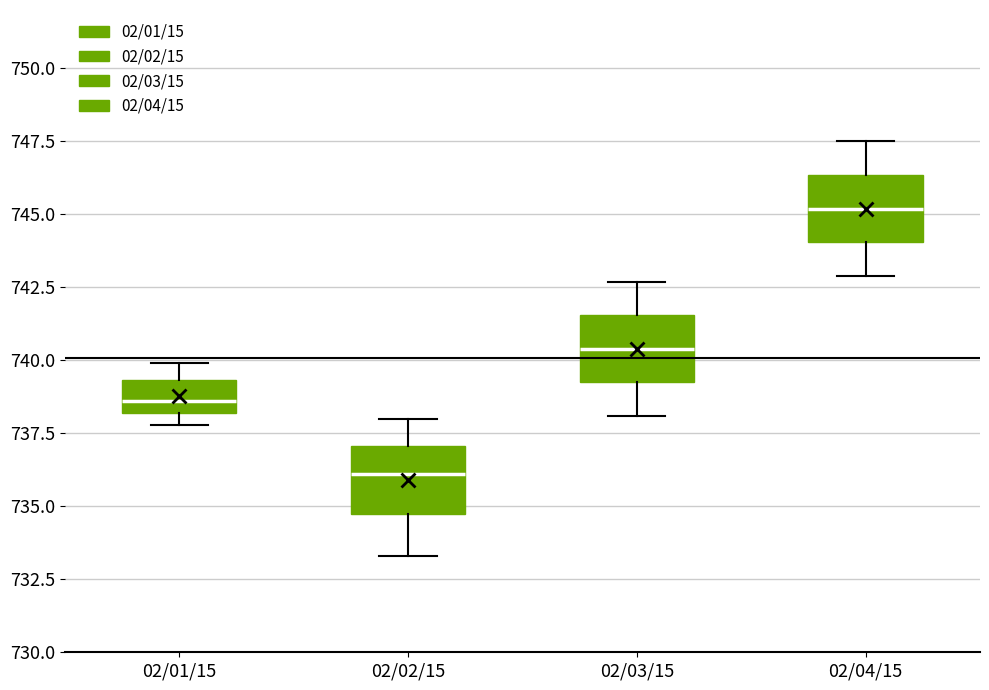

Reading left to right, transcribe this box plot: for each box, give where its median line is, the range the box spans, and where its two whiskers end, as read against the y-axis. The values are not printed on the chart, so give them approximately, as read against the axis.

02/01/15: median 738.5, box 738.0 to 739.5, whiskers 738.0 (just below the box's lower edge) to 740.0
02/02/15: median 736.0, box 735.0 to 737.0, whiskers 733.5 to 738.0
02/03/15: median 740.5, box 739.5 to 741.5, whiskers 738.0 to 742.5
02/04/15: median 745.0, box 744.0 to 746.5, whiskers 743.0 to 747.5